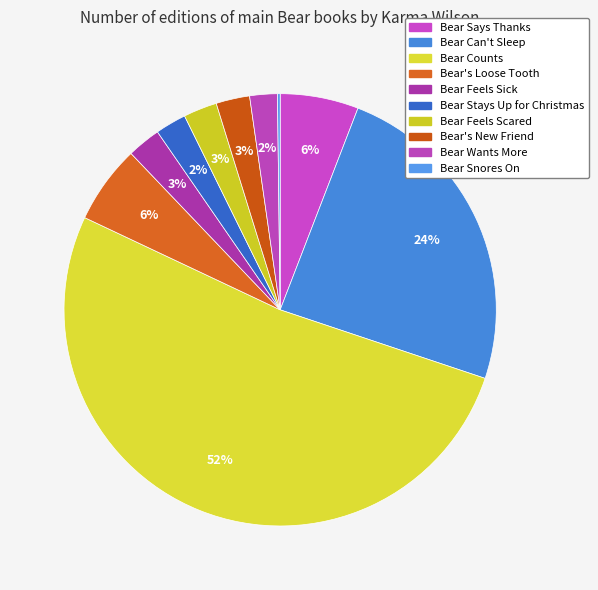

The Bear's Loose Tooth slice represents 6% of the pie. True or false?

True